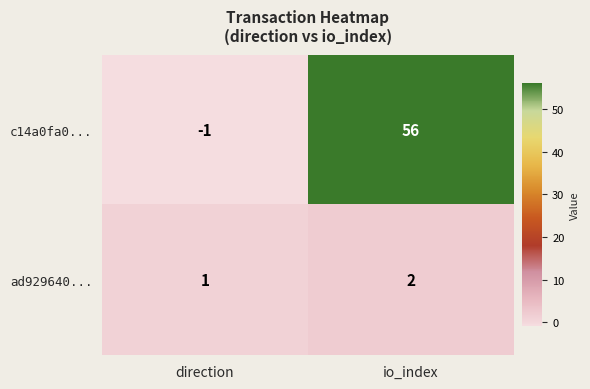

Which series changed the most between direction and io_index?

c14a0fa0...